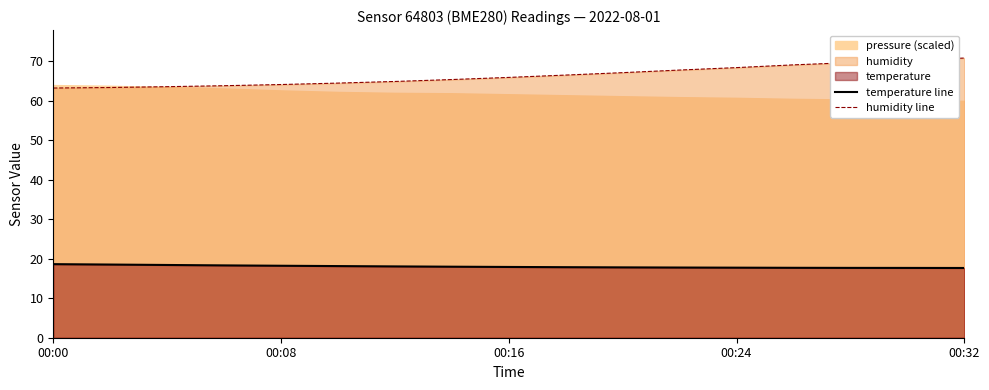

The temperature line series shows 18.0 at 7. True or false?

True